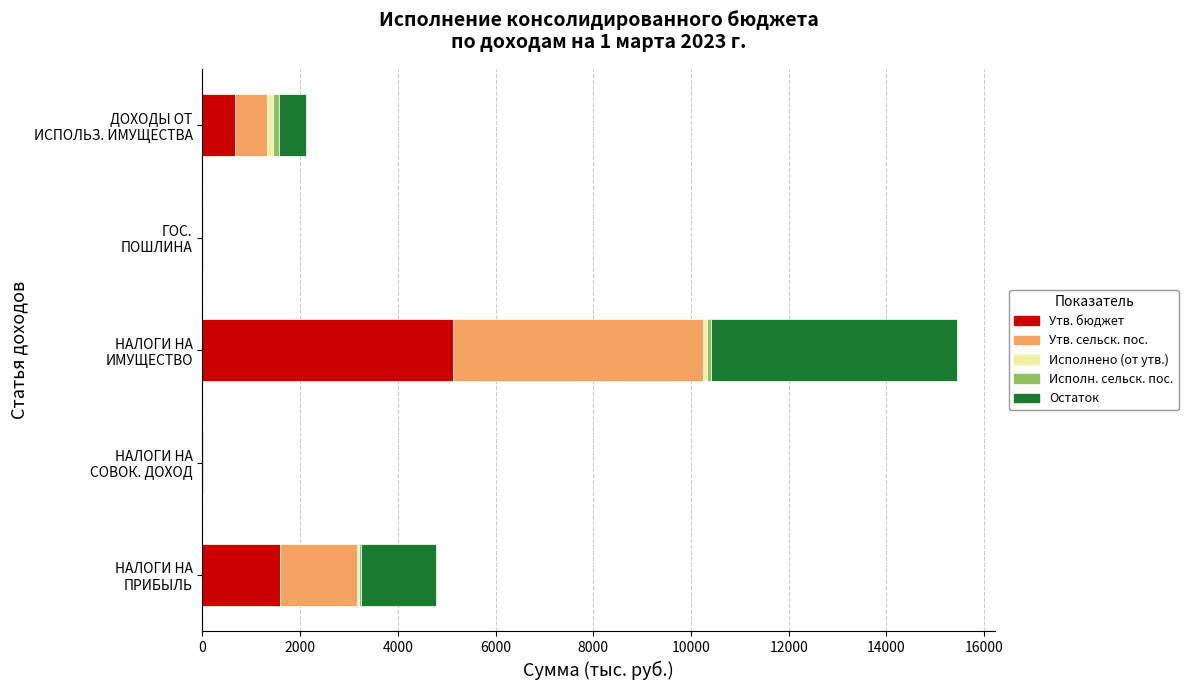

What is the sum of all Утв. бюджет values?

7378.9